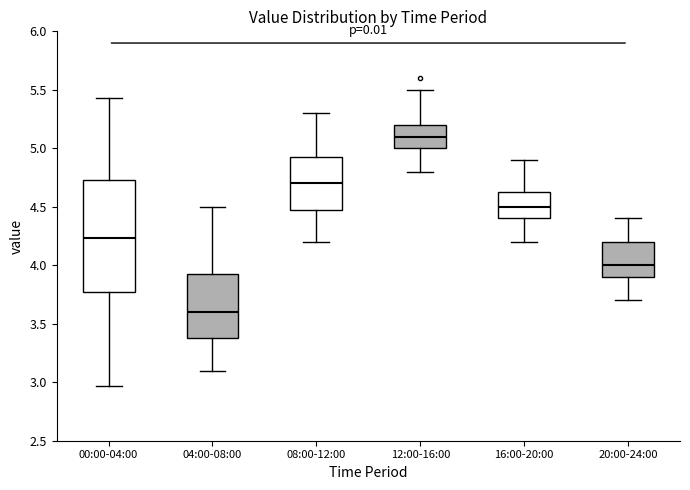

Which box's median line is the lowest?

04:00-08:00